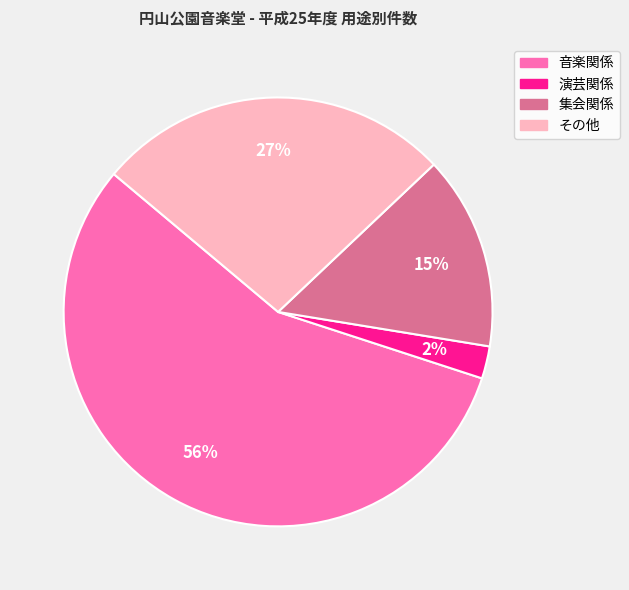

To the nearest percent, what is the average slice percentage?

25%